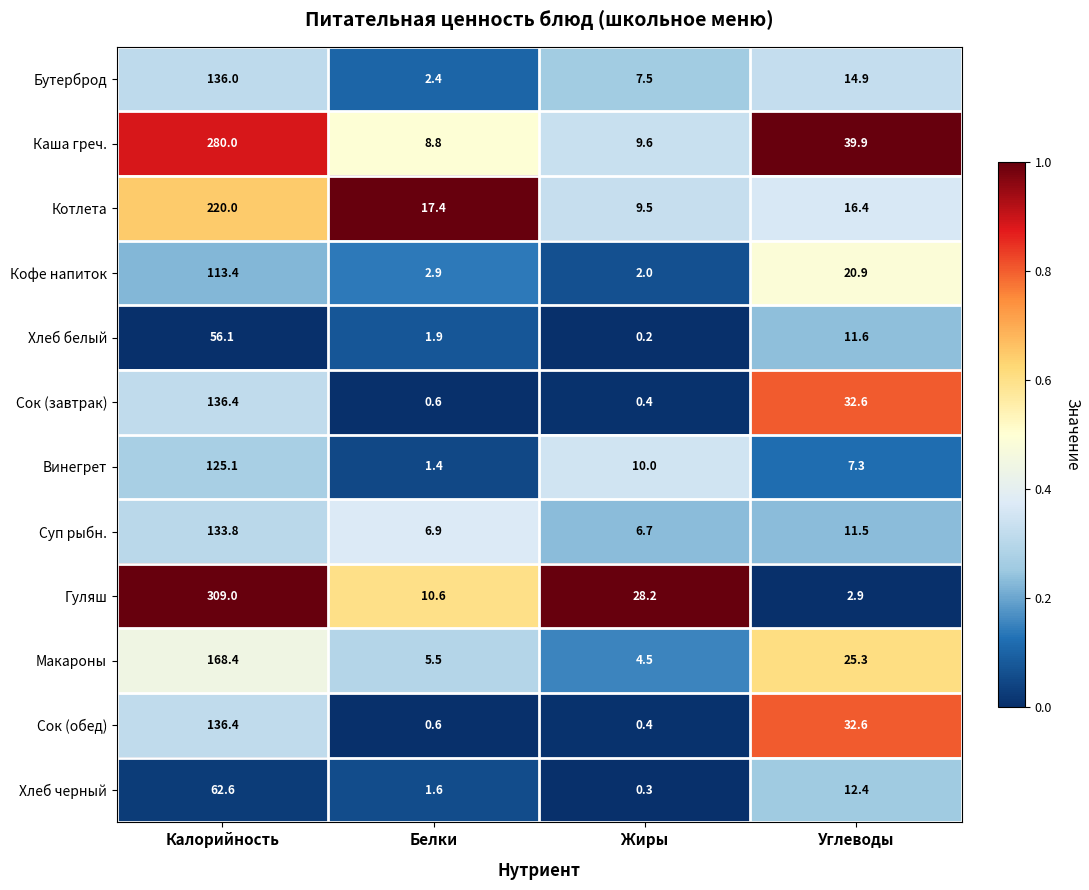

Which series has the widest spread of values?

Гуляш